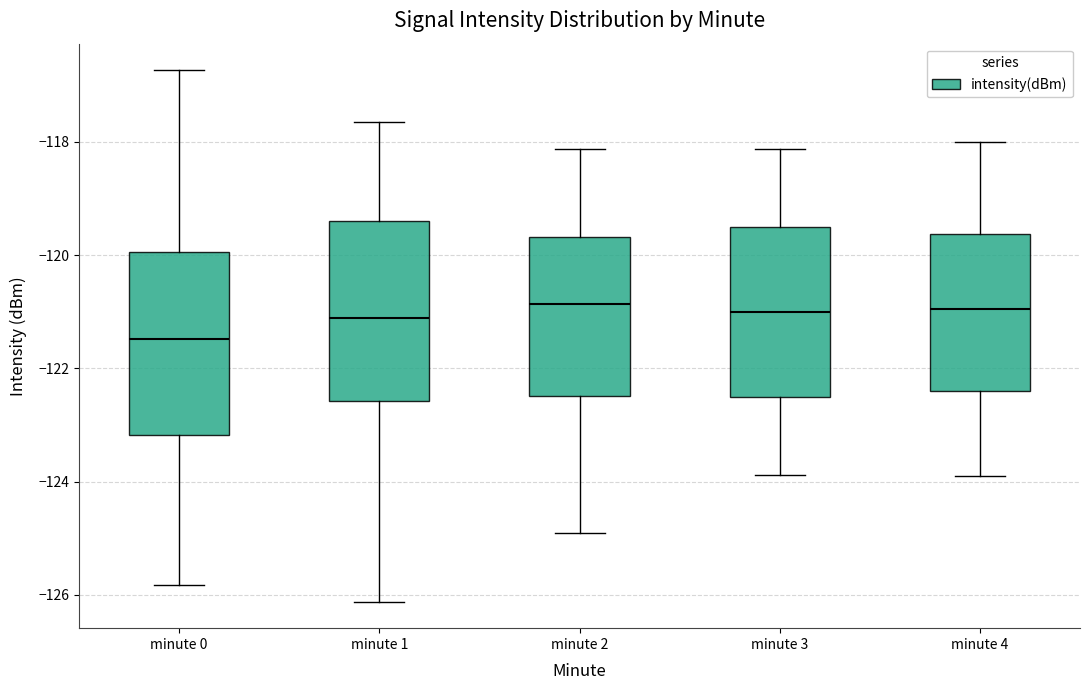

Which box has the lowest median line?

minute 0